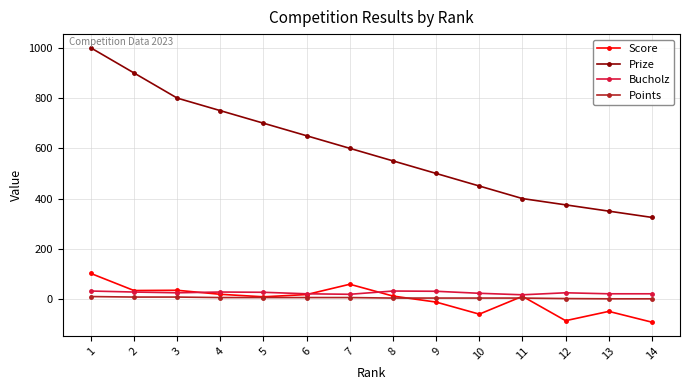

Which series changed the most between 5 and 13?

Prize